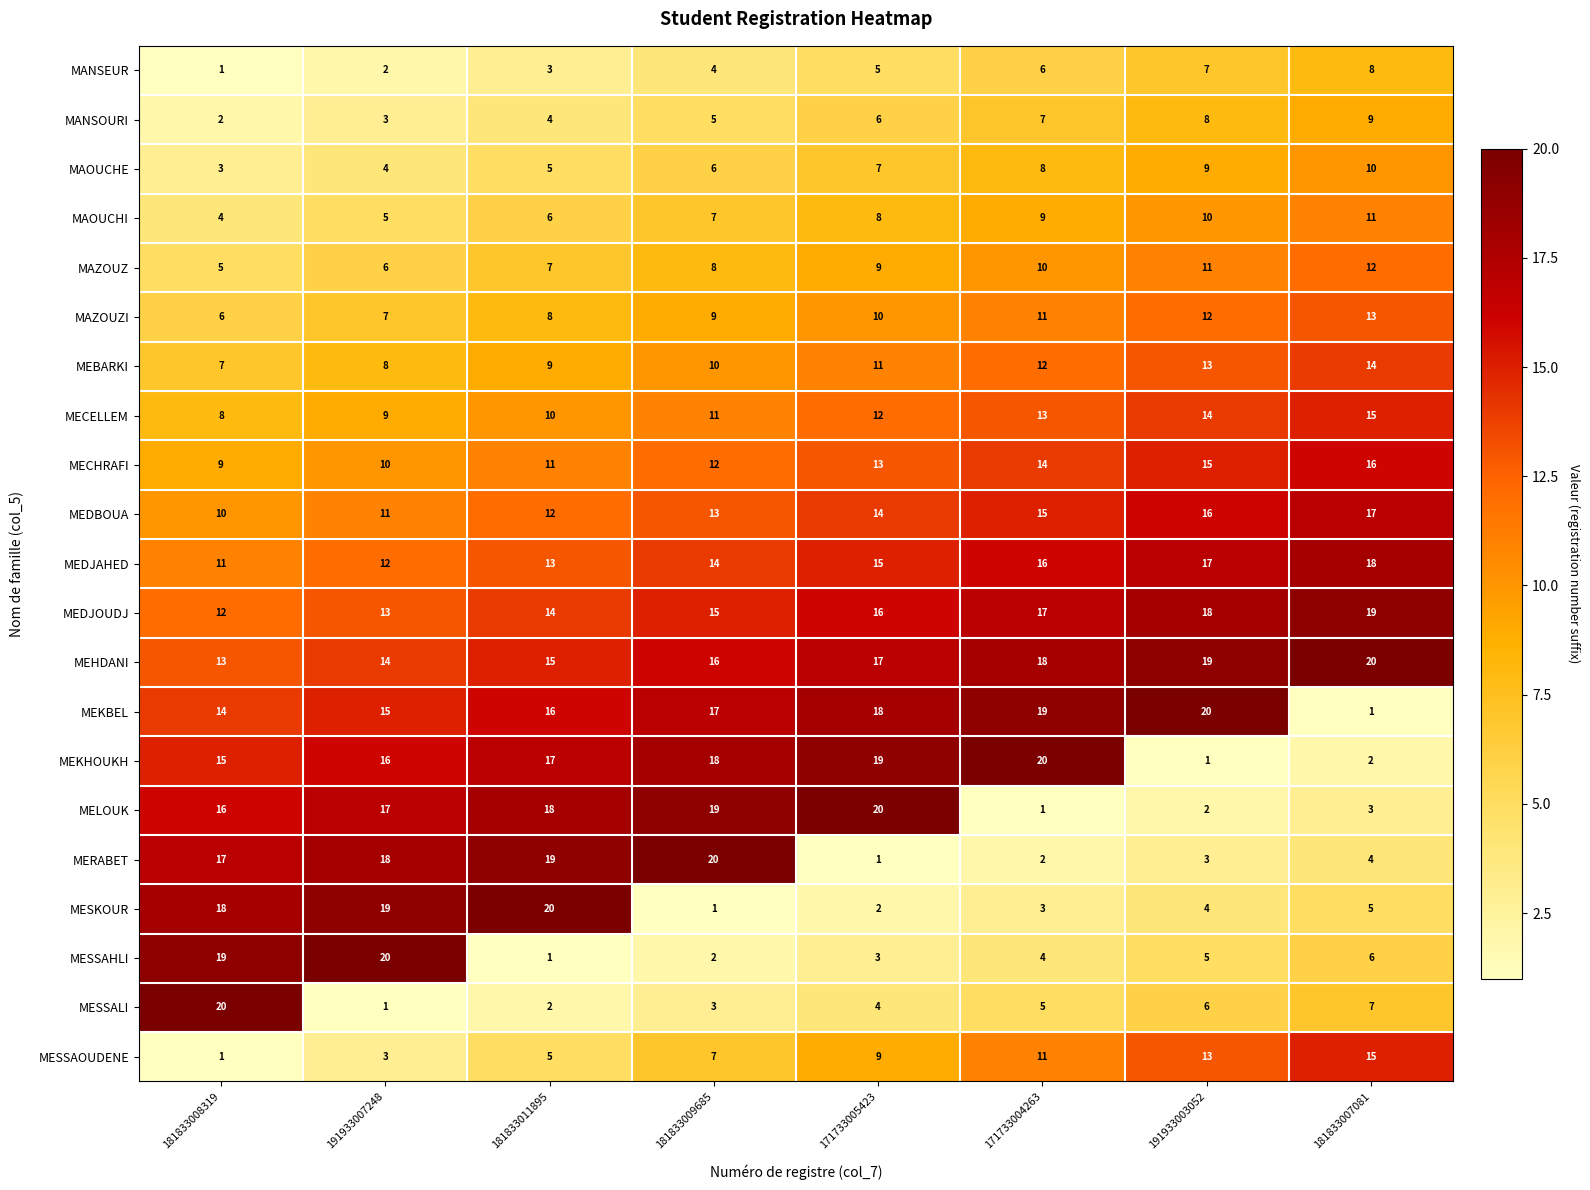

True or false: MESSALI has a value of 3 at 181833009685.

True